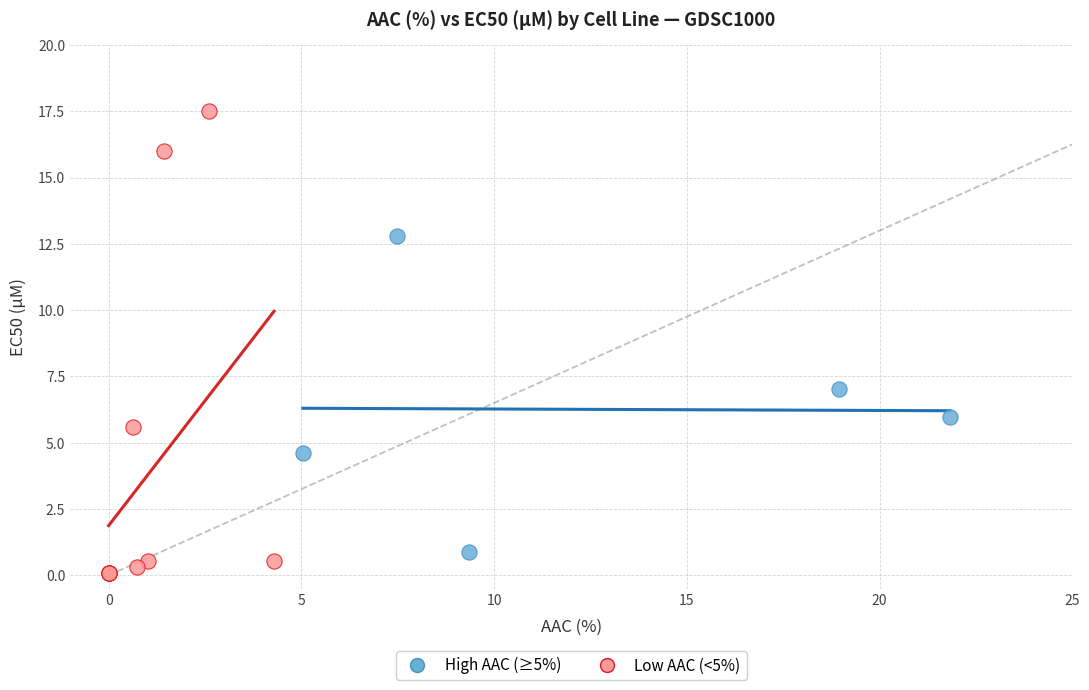

Which series reaches the maximum Y coordinate?

Low AAC (<5%)